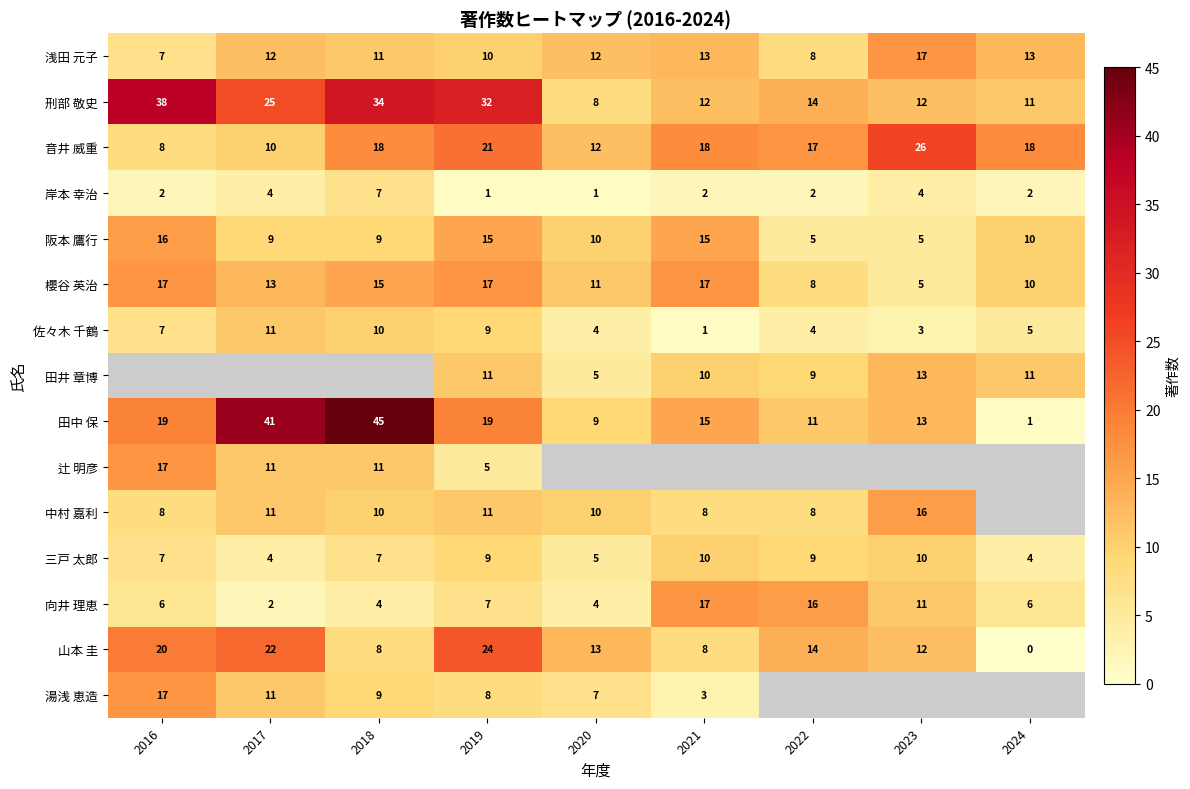

What is the difference between the highest and lowest values at 2019?

31